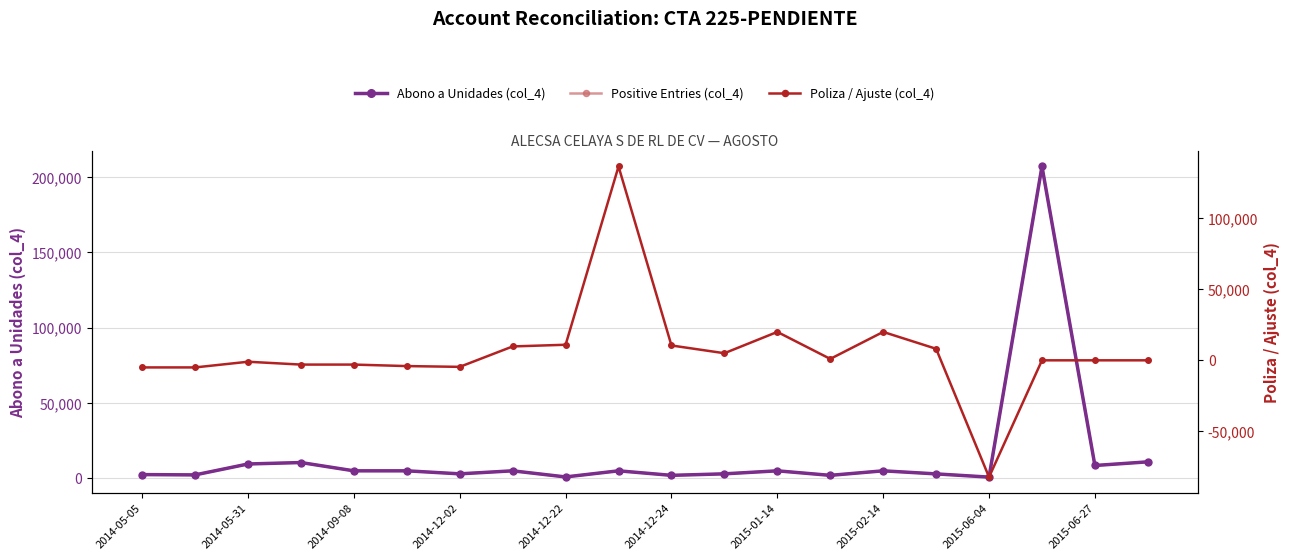

Is it true that Abono a Unidades (col_4) equals 5941.4 at 2014-12-02?

False